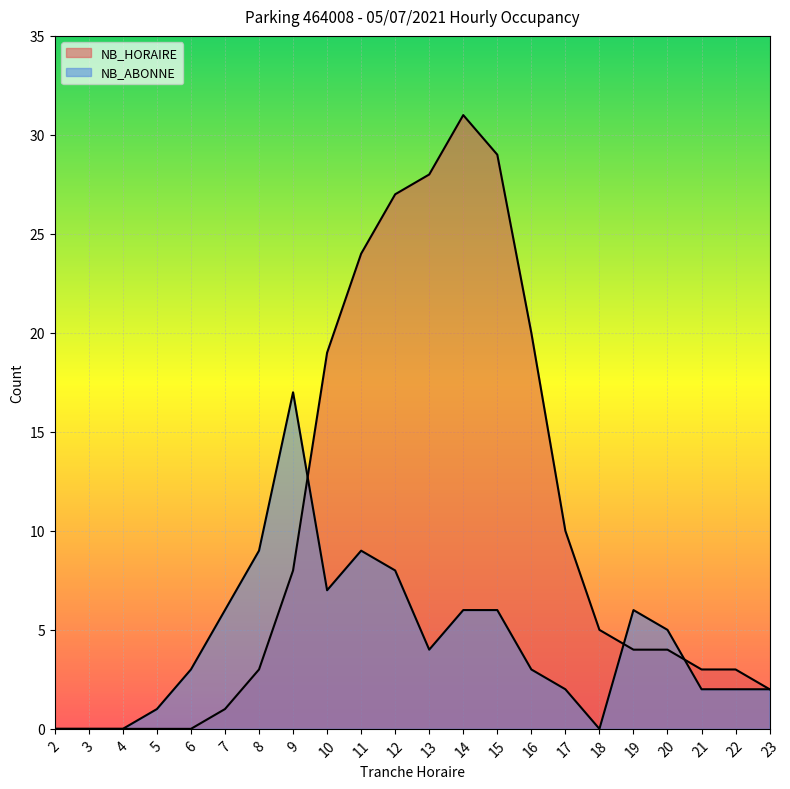

What is the sum of the NB_ABONNE values at 14 and 5?

7